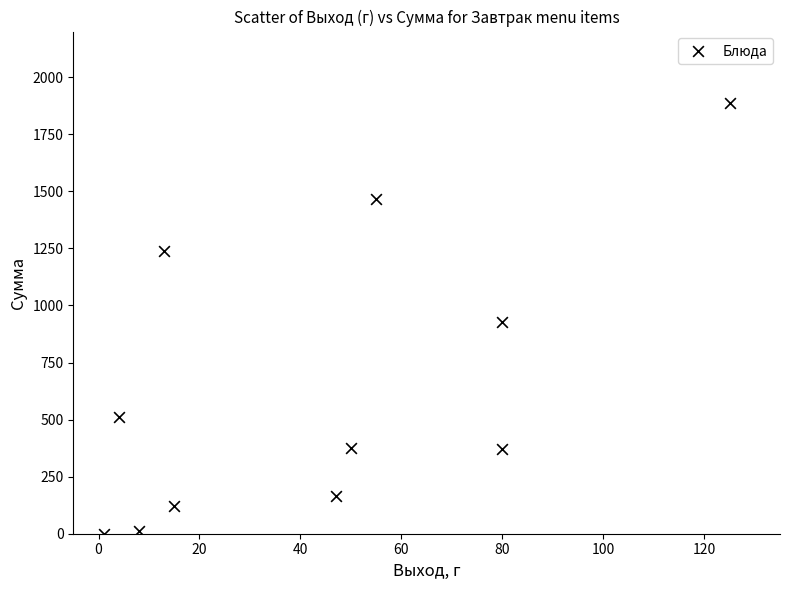

What is the average Y value?

643.3